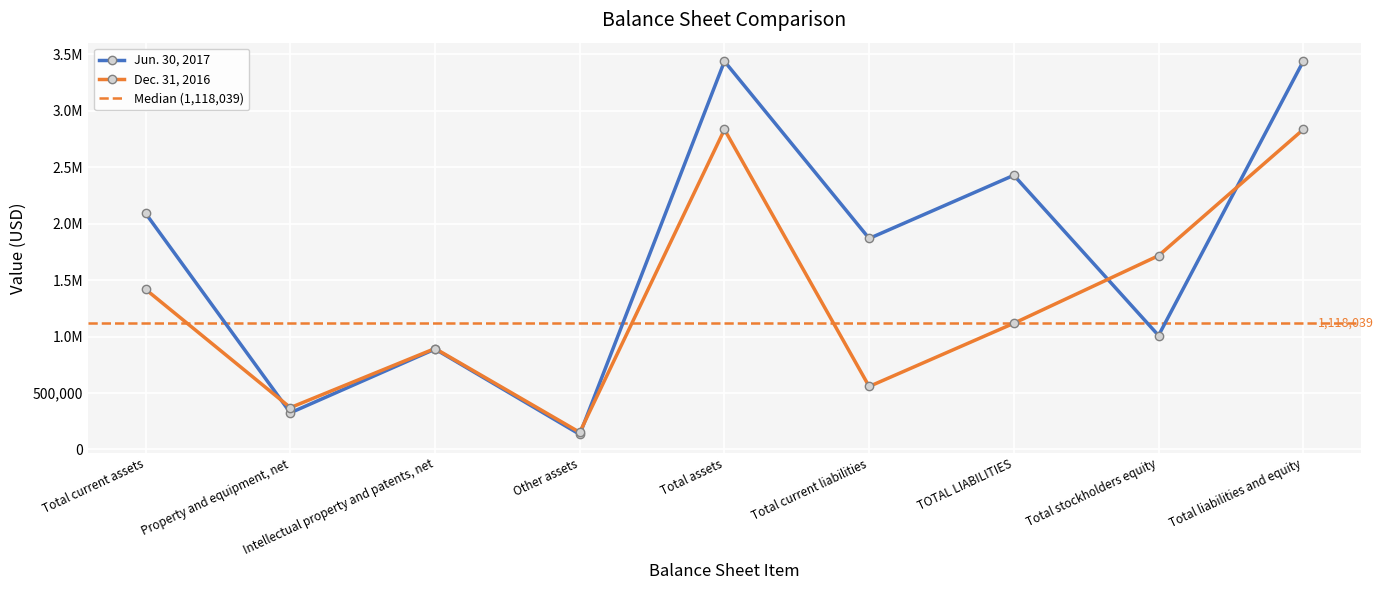

Which series changed the most between Total assets and Total stockholders equity?

Jun. 30, 2017